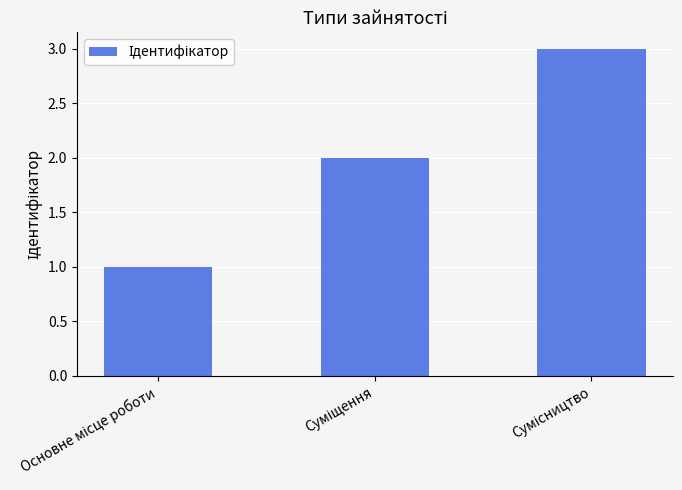

What is the maximum value shown in the chart?

3